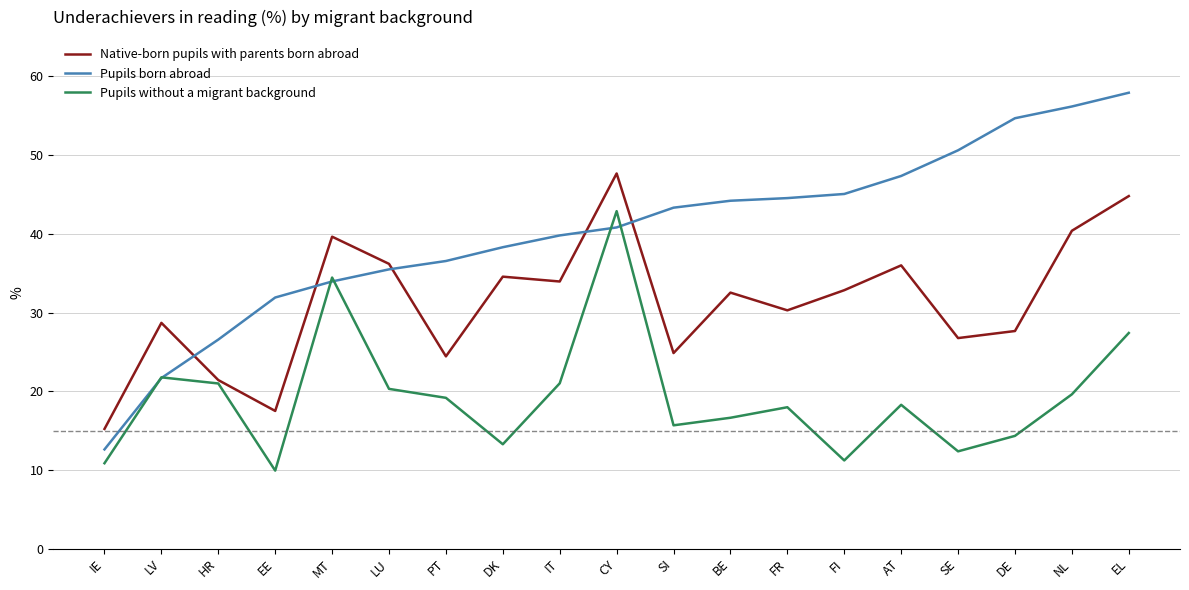

At which label does Pupils born abroad reach its peak?

EL